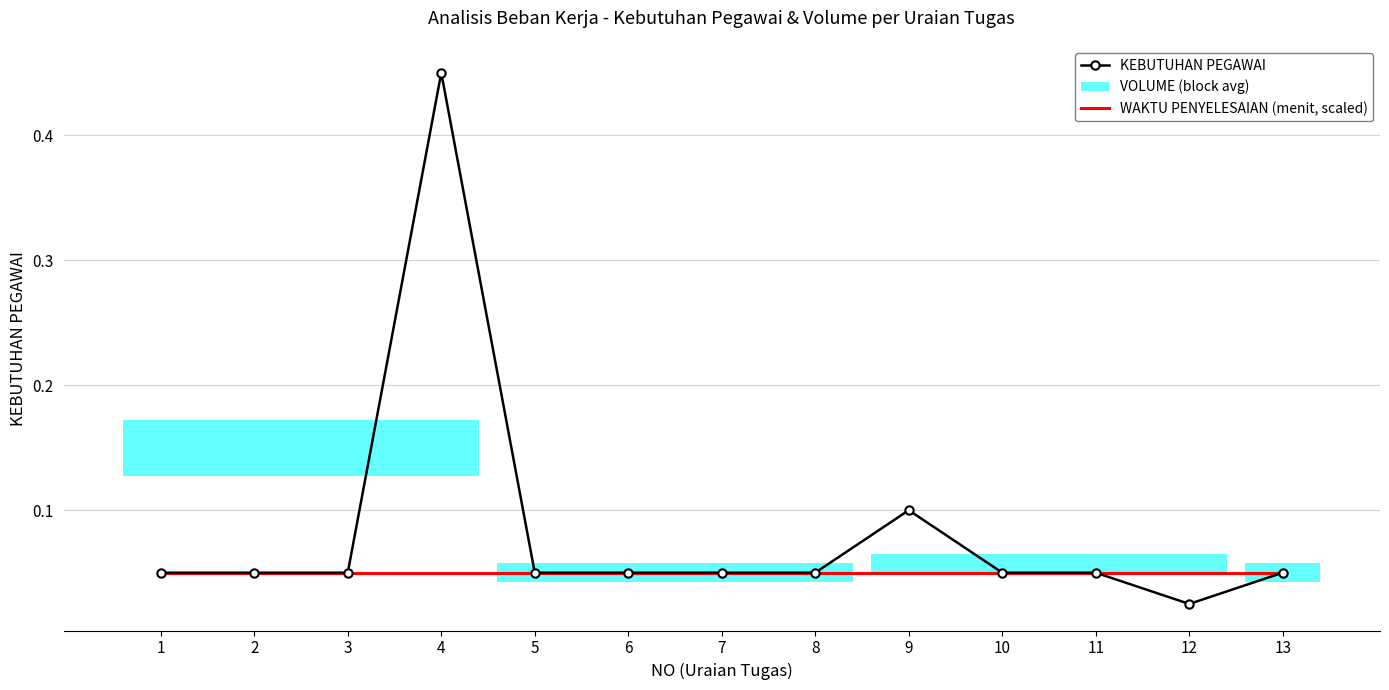

True or false: WAKTU PENYELESAIAN (menit, scaled) has more than 1 points higher than both neighbors.

False